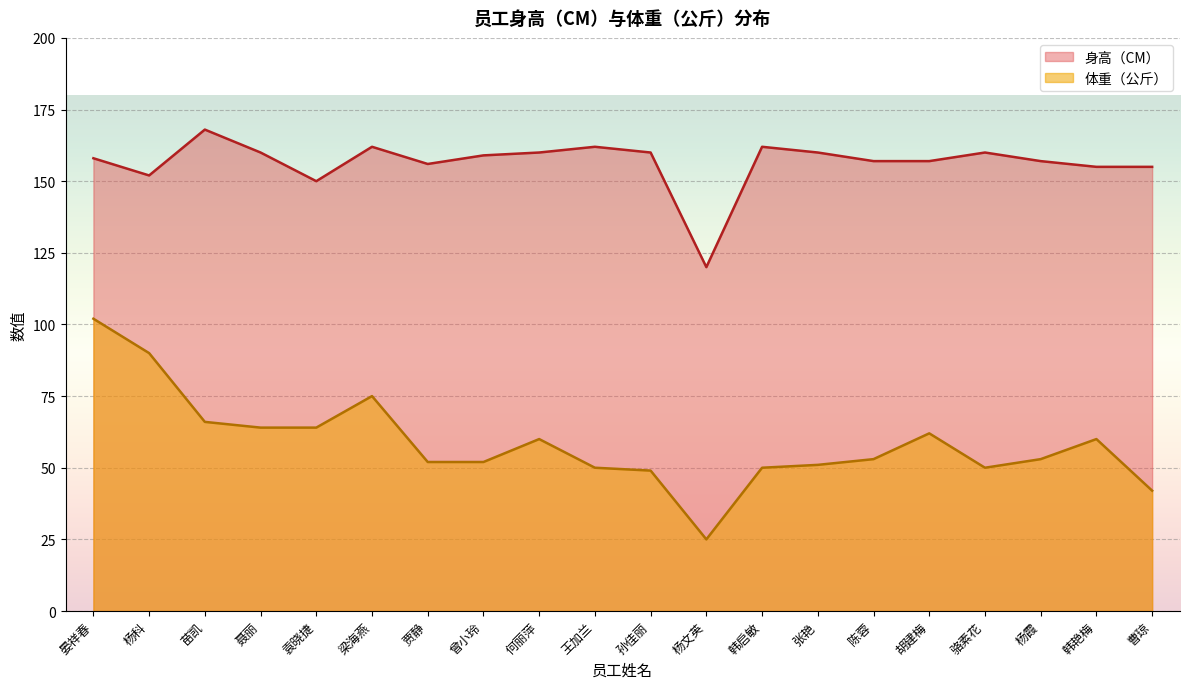

The 身高（CM） series shows 43 at 韩艳梅. True or false?

False